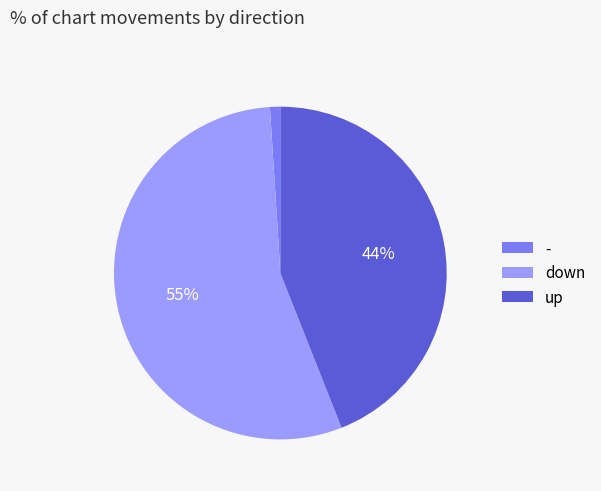

To the nearest percent, what portion does up represent?

44%